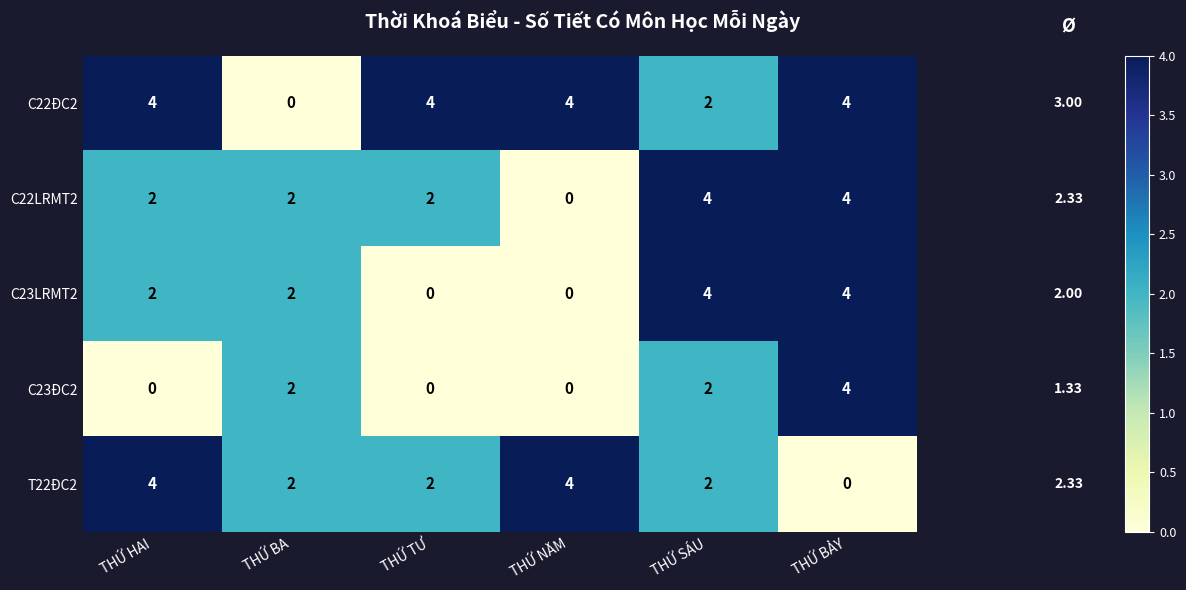

At how many categories does at least one series exceed 3?

5